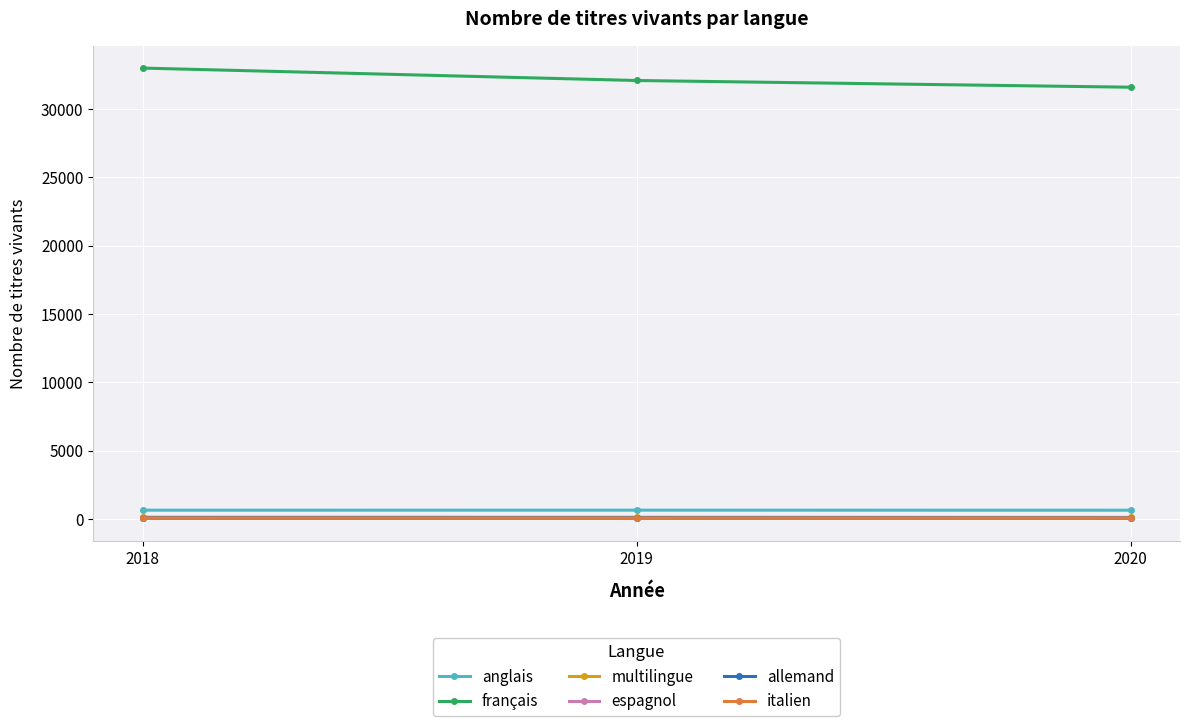

Is the value of français at 2018 greater than the value of espagnol at 2020?

Yes